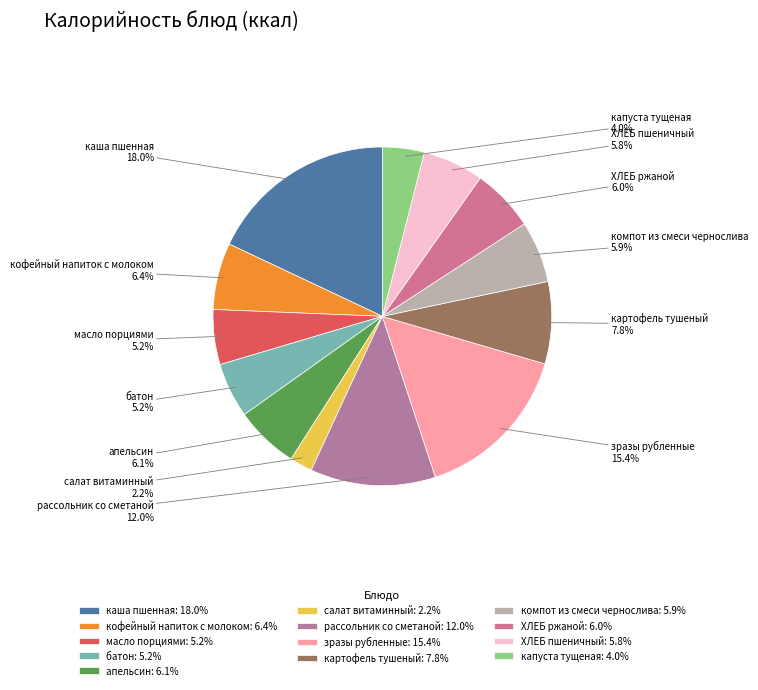

Is it true that картофель тушеный is 21% of the pie?

False